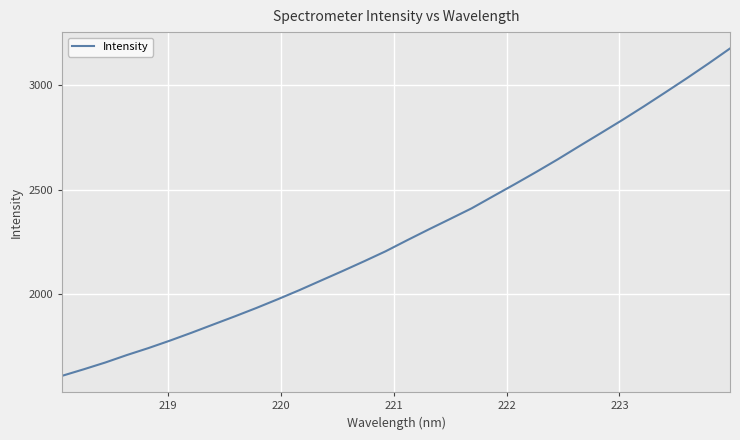

What is the difference between the maximum and minimum values?

1563.2